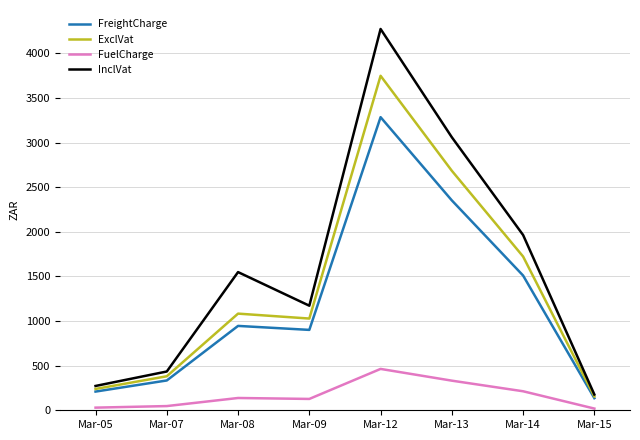

Which series has the widest spread of values?

InclVat